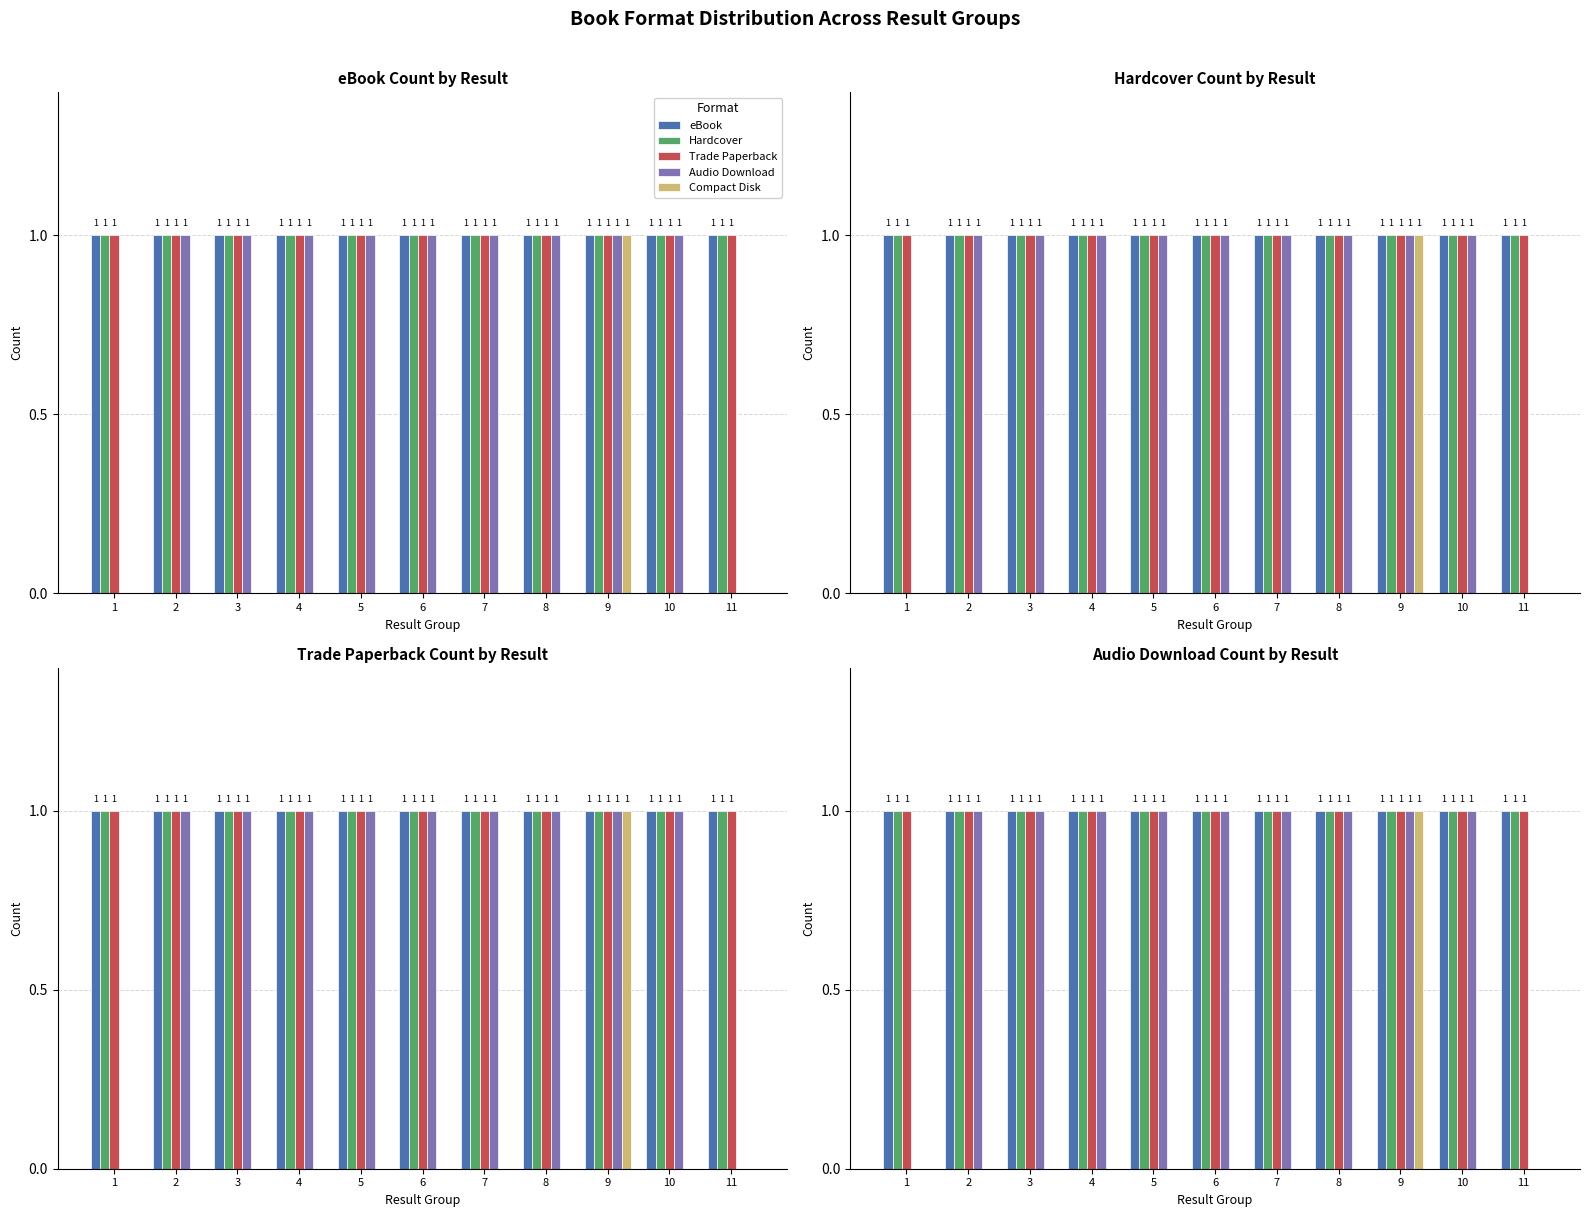

Reading left to right, list all the values displayed in this chart.

eBook: 1	1	1	1	1	1	1	1	1	1	1
Hardcover: 1	1	1	1	1	1	1	1	1	1	1
Trade Paperback: 1	1	1	1	1	1	1	1	1	1	1
Audio Download: 0	1	1	1	1	1	1	1	1	1	0
Compact Disk: 0	0	0	0	0	0	0	0	1	0	0